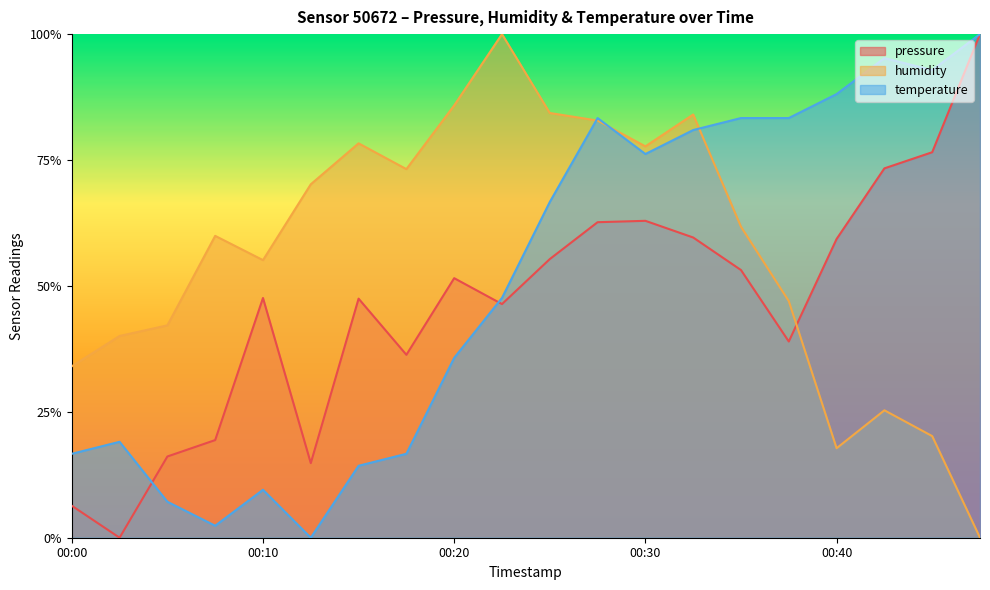

Which category has the lowest value across all series?

00:03